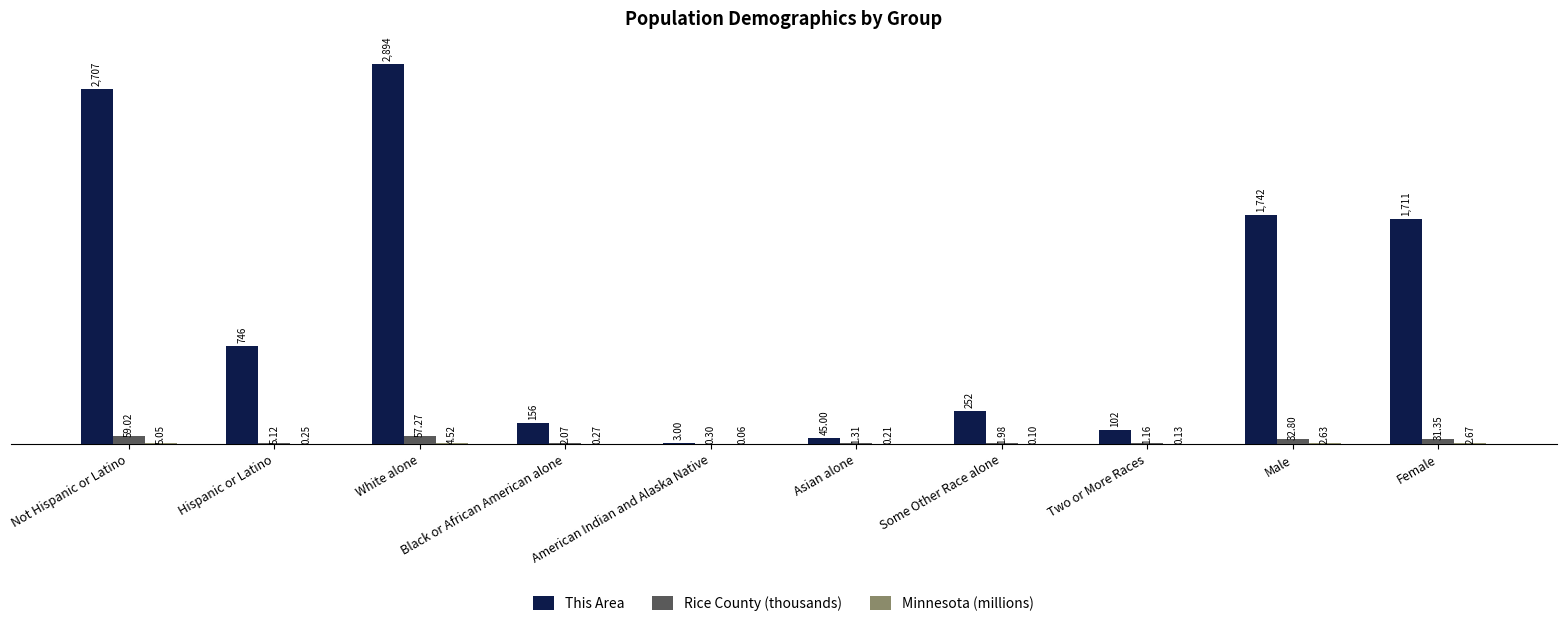

What is the sum of all Rice County (thousands) values?

192.4